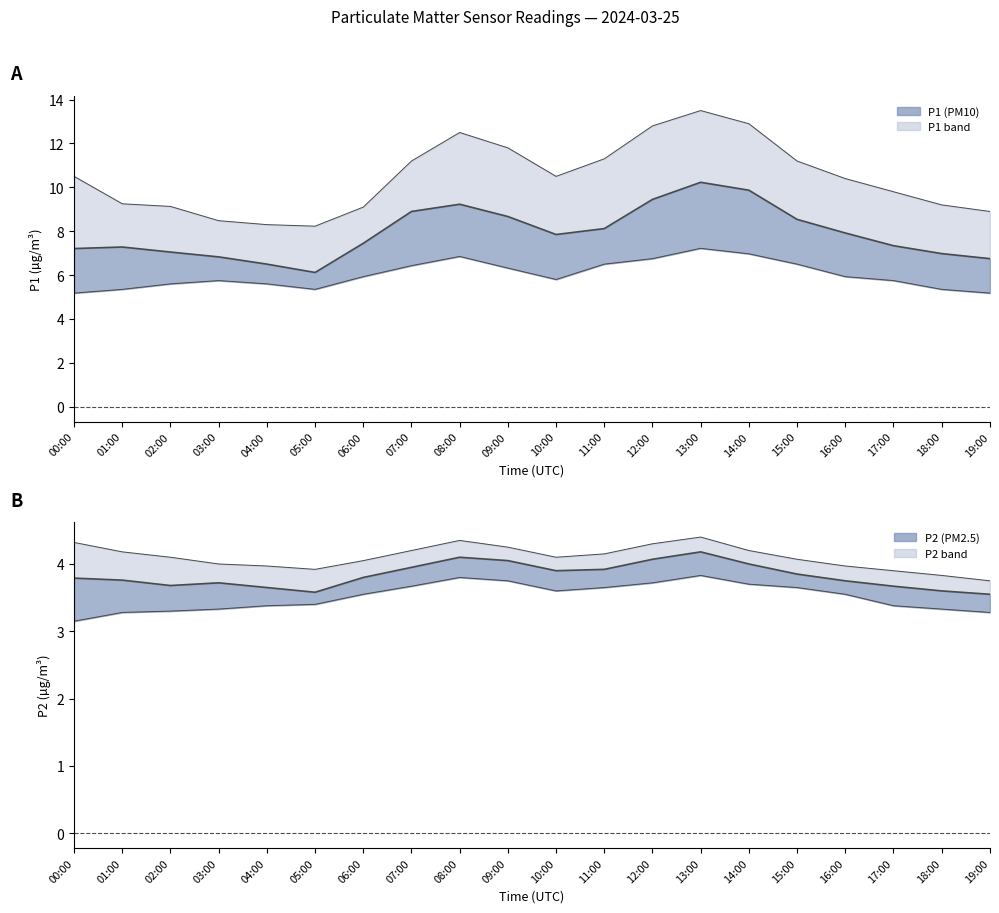

What is the difference between the second highest and minimum values in the P2 (PM2.5) series?

0.5